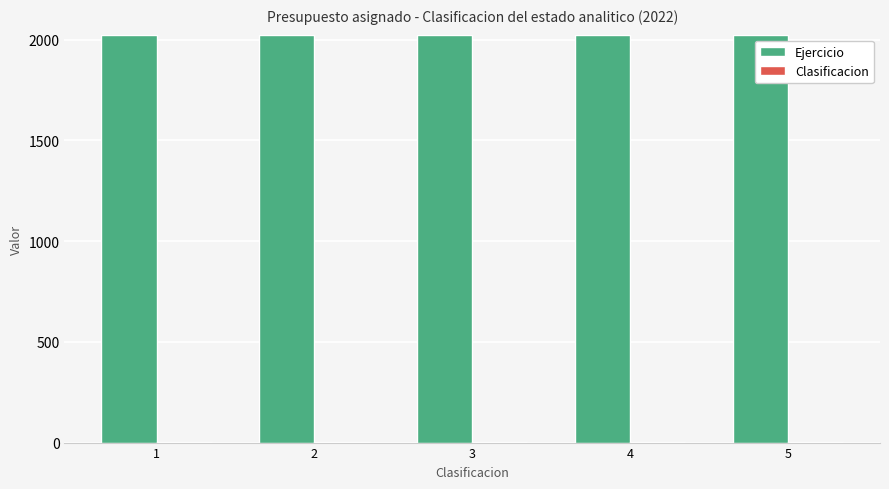

How many distinct data groups are displayed?

2